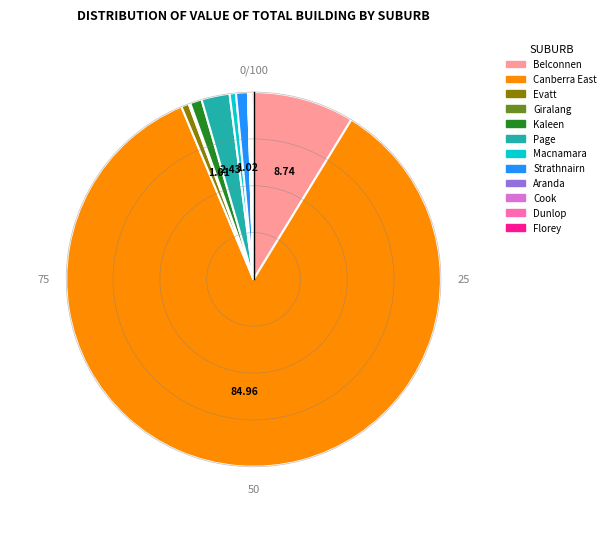

Is there a majority slice in this chart?

Yes